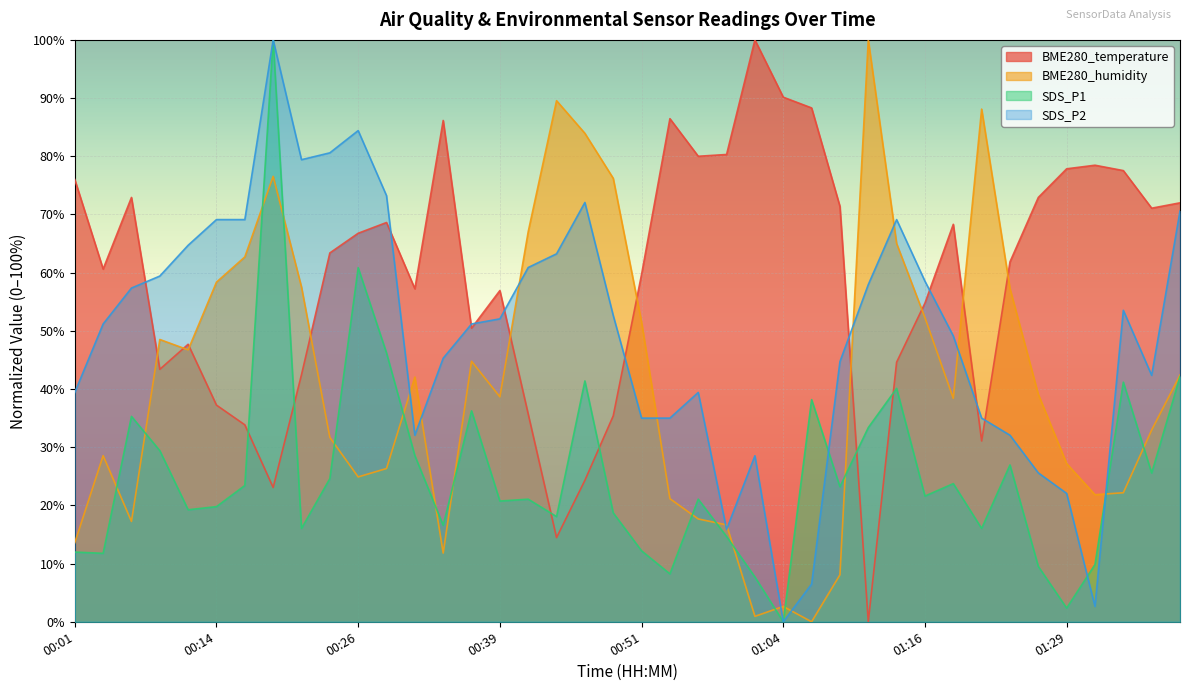

What is the maximum value for SDS_P1?

100.0